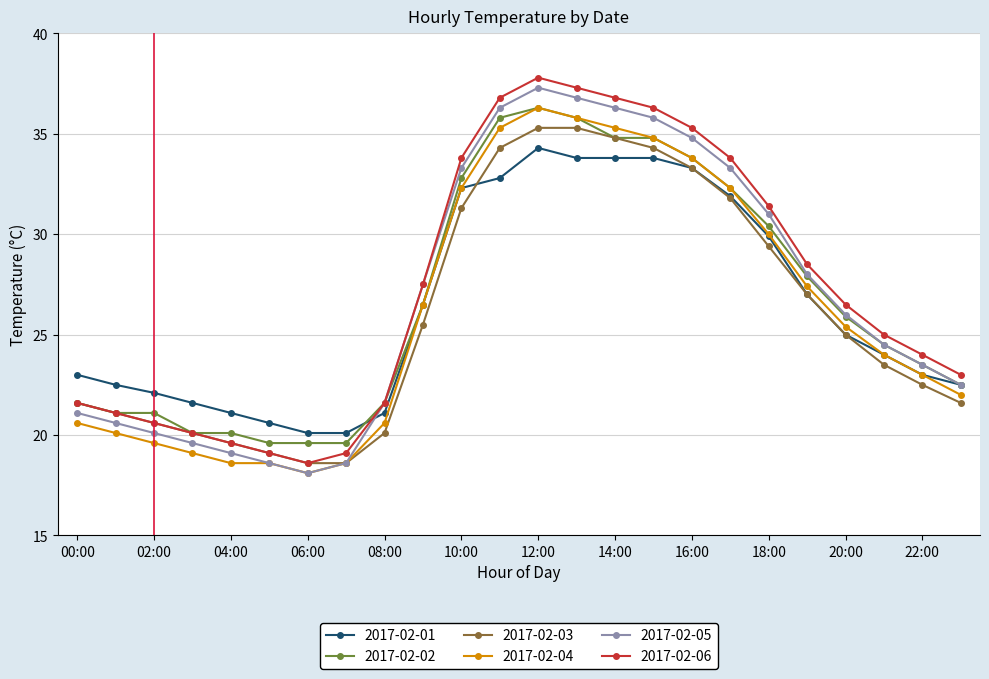

What is the maximum value shown in the chart?

37.8